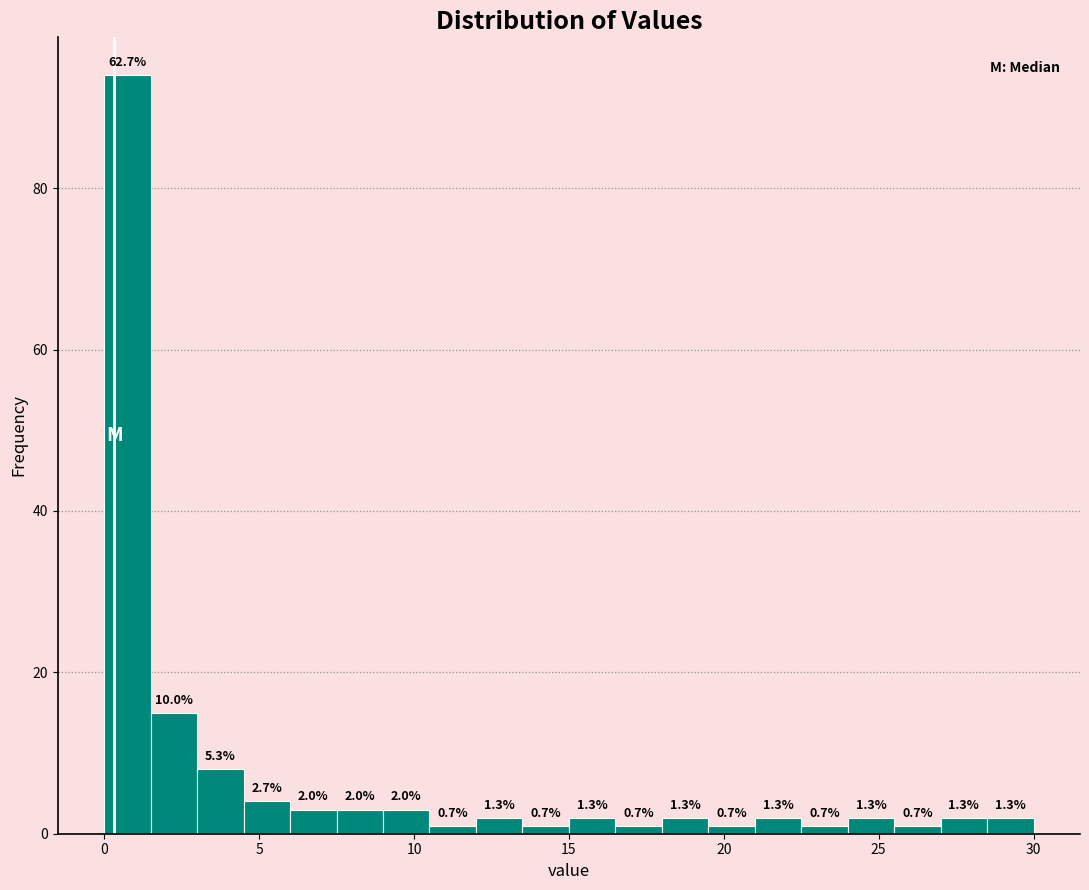

Read against the x-axis, roughly where is the centre of the tallest bar?

1.0